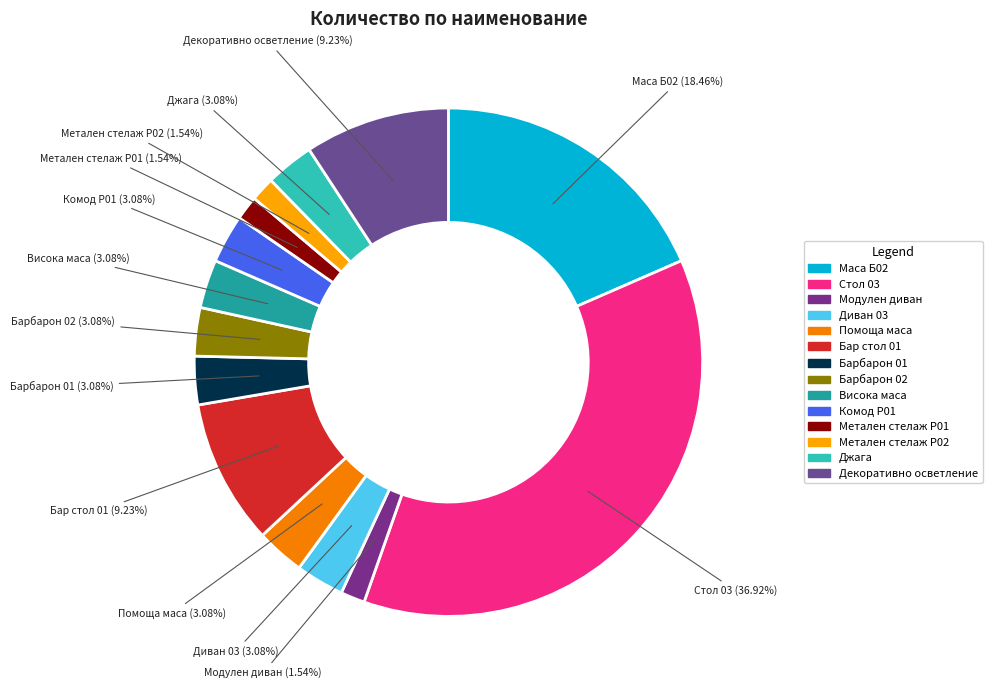

Is Бар стол 01 the majority of the pie?

No